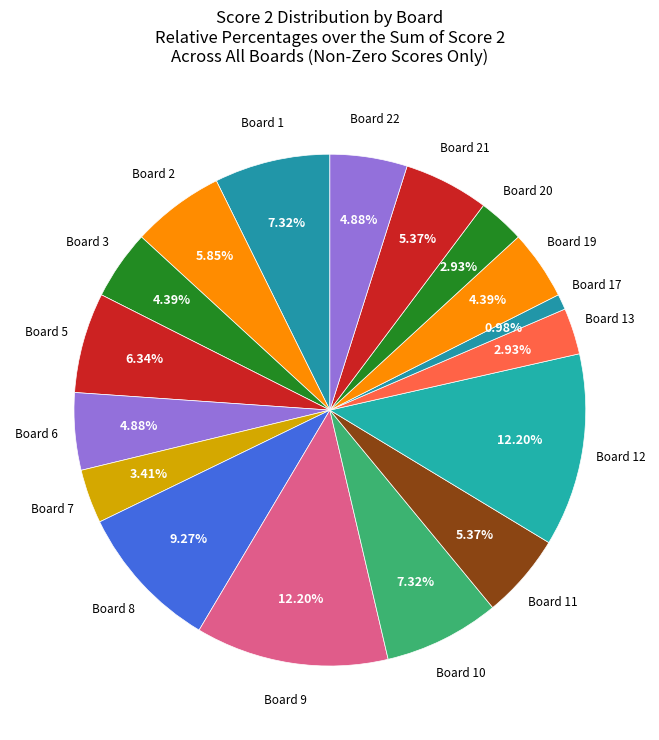

Count the number of slices in the pie.

17